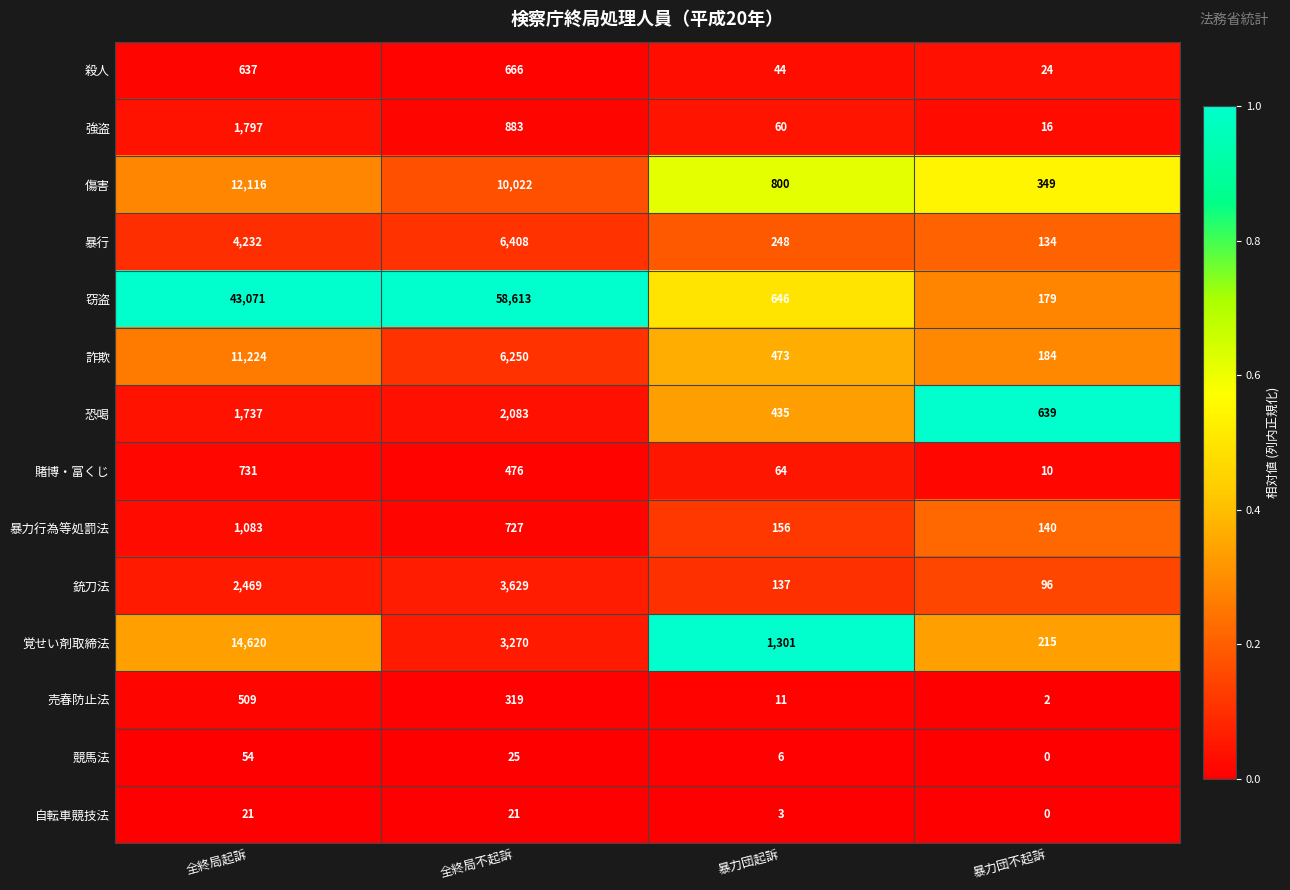

Which series has the largest total across all categories?

窃盗